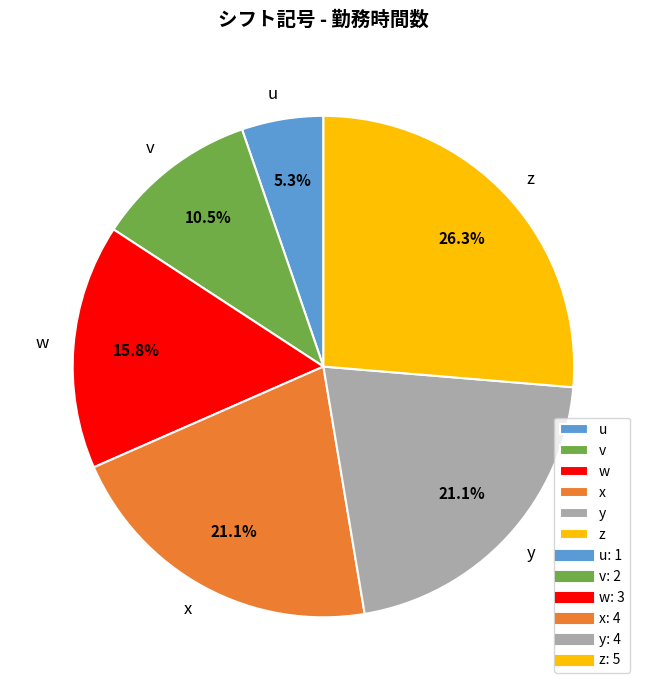

Is it true that x is 21% of the pie?

True